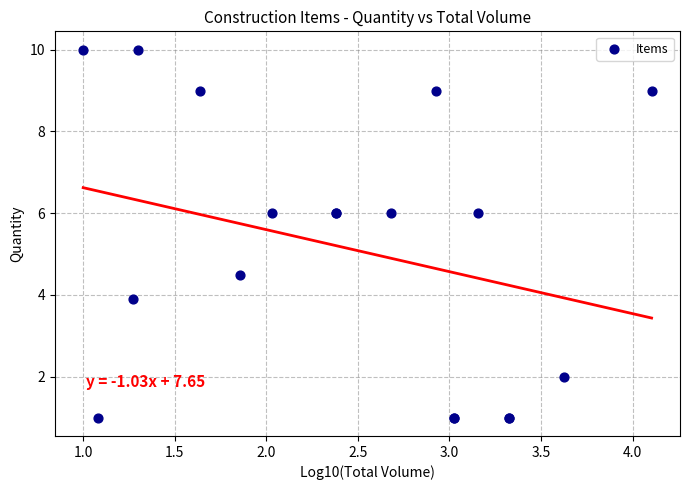

What Y value in the scatter plot is closest to 5?

4.5